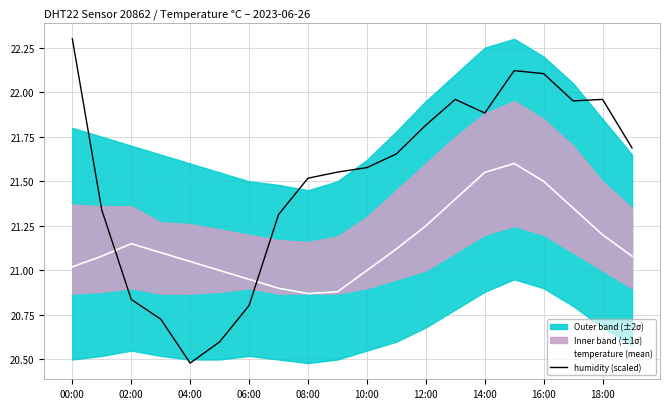

Reading left to right, list all the values displayed in this chart.

temperature (mean): 21.0	21.1	21.1	21.1	21.1	21.0	20.9	20.9	20.9	20.9	21.0	21.1	21.2	21.4	21.6	21.6	21.5	21.4	21.2	21.1
humidity (scaled): 22.3	21.3	20.8	20.7	20.5	20.6	20.8	21.3	21.5	21.6	21.6	21.7	21.8	22.0	21.9	22.1	22.1	22.0	22.0	21.7